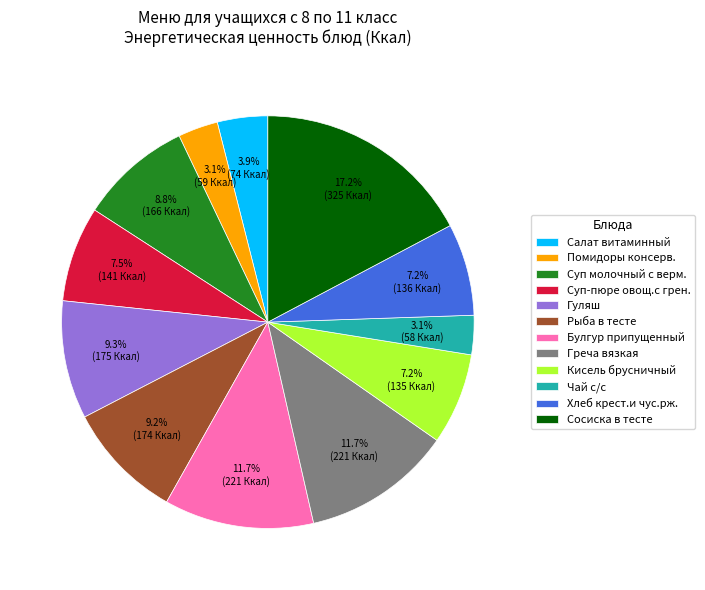

True or false: Суп молочный с верм. accounts for 3% of the total.

False